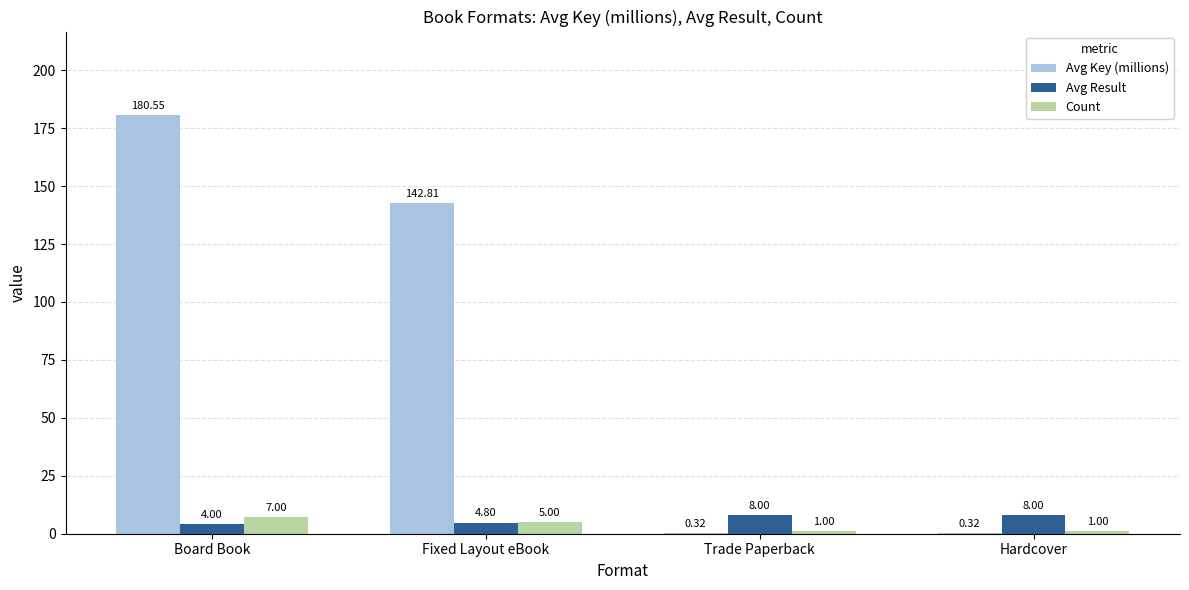

Which series changed the most between Board Book and Hardcover?

Avg Key (millions)